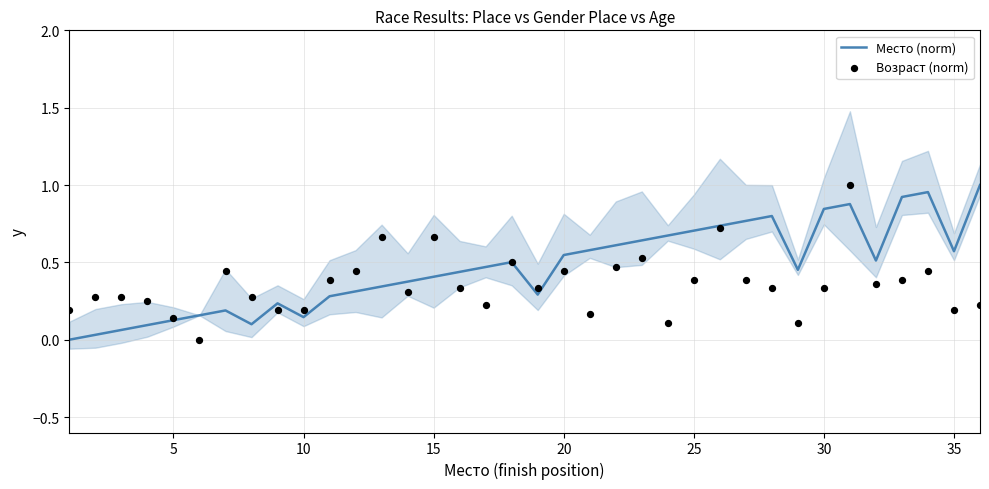

Which series contains the highest Y value?

Место (norm)